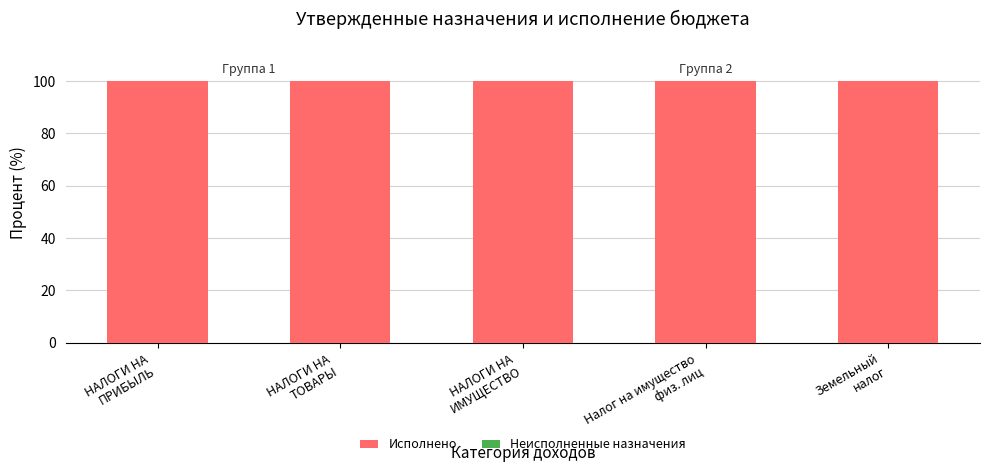

What is the sum of the Исполнено values at НАЛОГИ НА
ИМУЩЕСТВО and НАЛОГИ НА
ПРИБЫЛЬ?

200